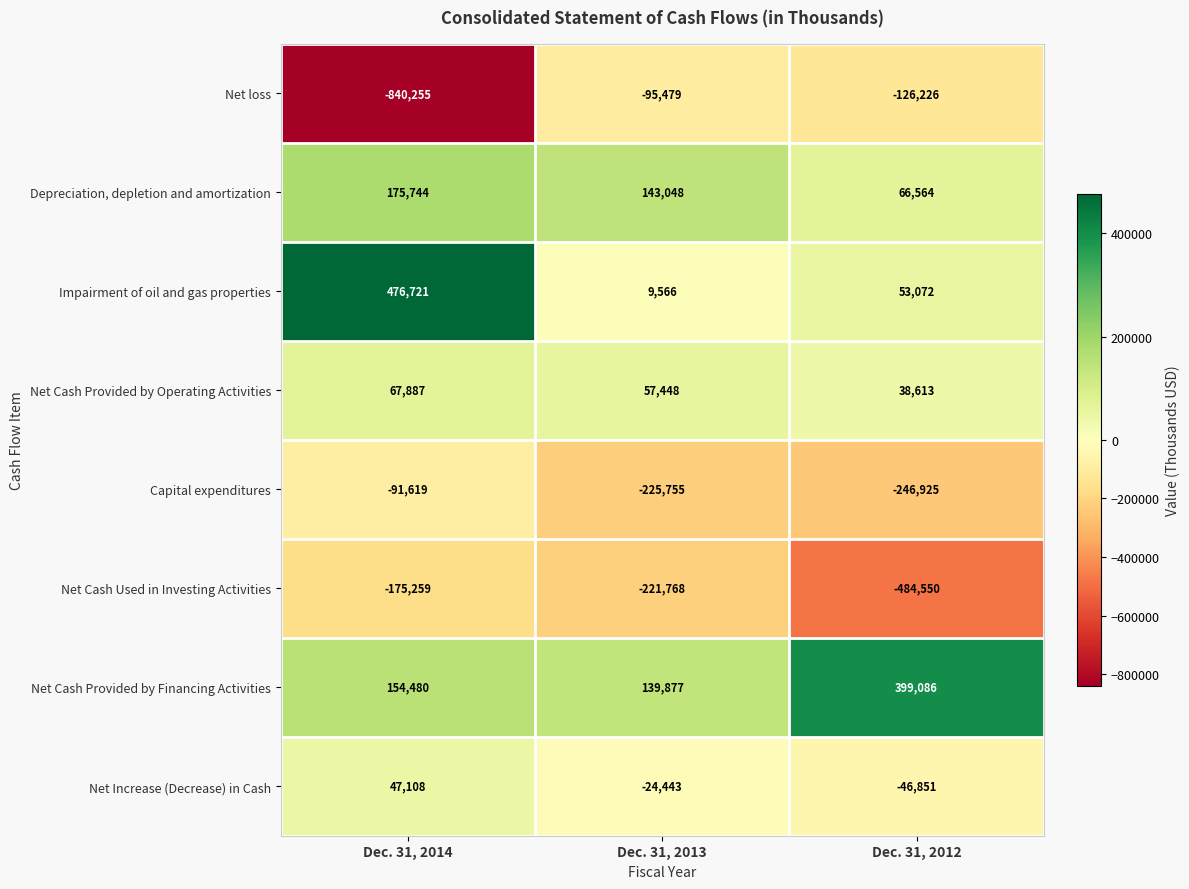

What is the sum of all Net Increase (Decrease) in Cash values?

-24186